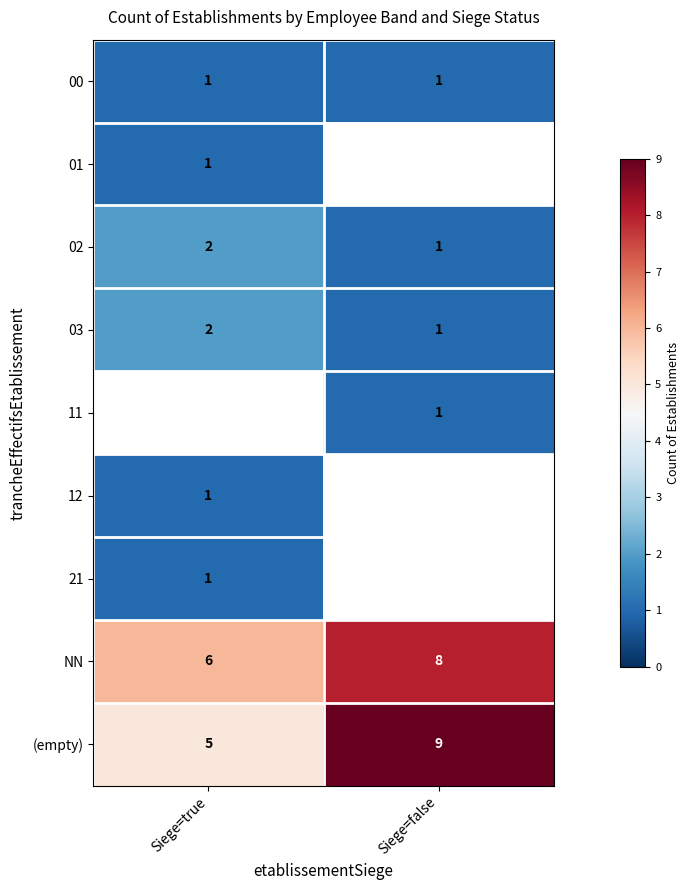

What is the sum of all (empty) values?

14